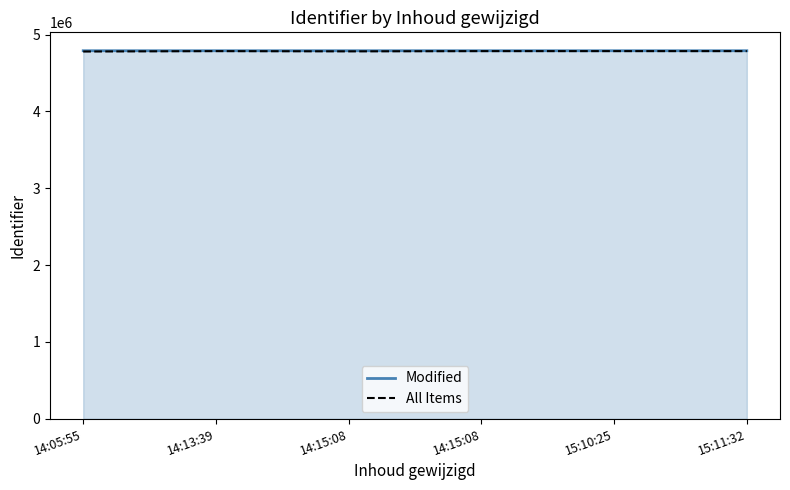

Reading left to right, what are all the values shown in this chart?

Modified: 14:05:55=4789502	14:13:39=4789526	14:15:08=4789529	14:15:08=4789532	15:10:25=4789557	15:11:32=4789565
All Items: 14:05:55=4779502	14:13:39=4784526	14:15:08=4781529	14:15:08=4784532	15:10:25=4784557	15:11:32=4784565